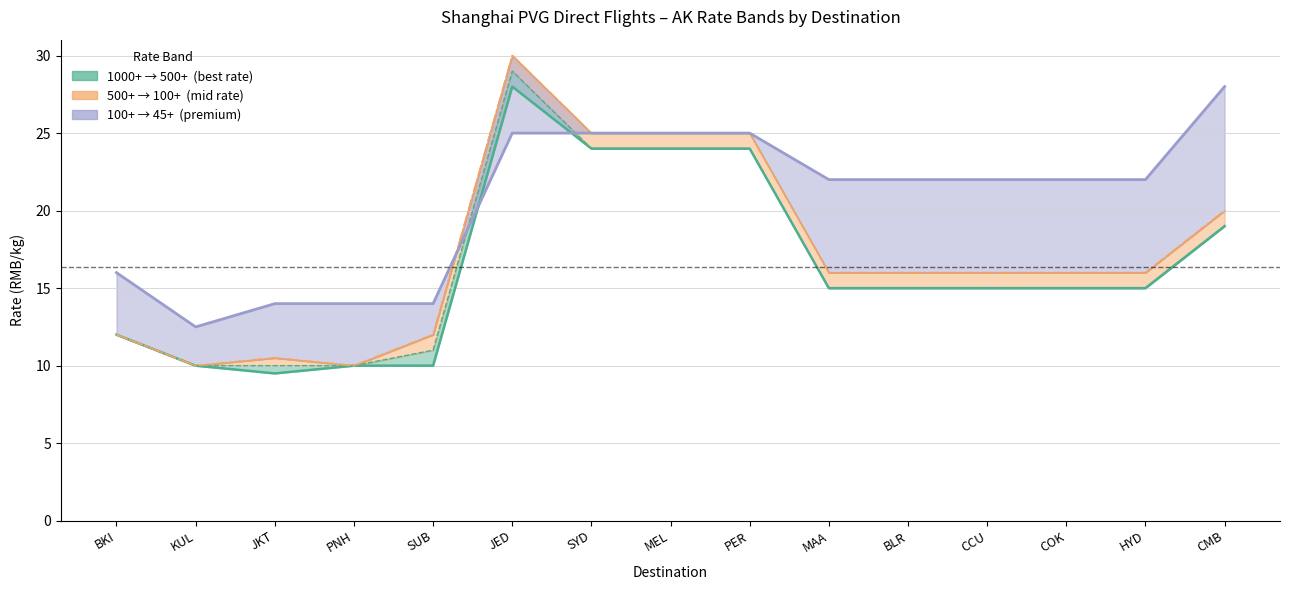

Between which two adjacent categories do 45+ and 1000+ first intersect?

SUB and JED